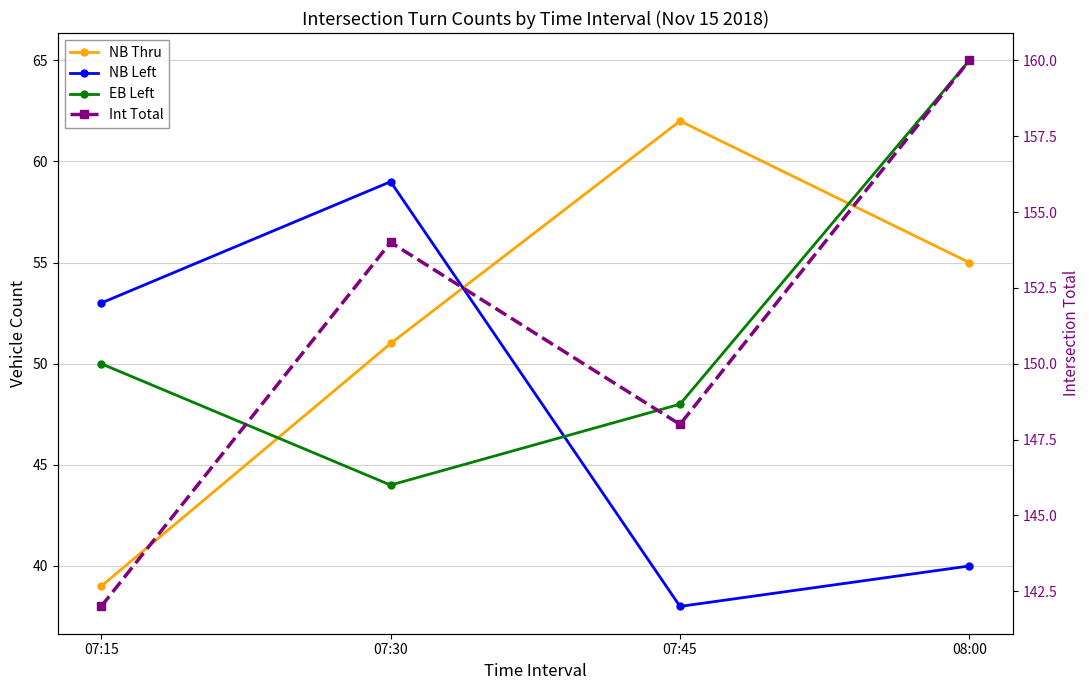

What is the greatest value displayed?

160